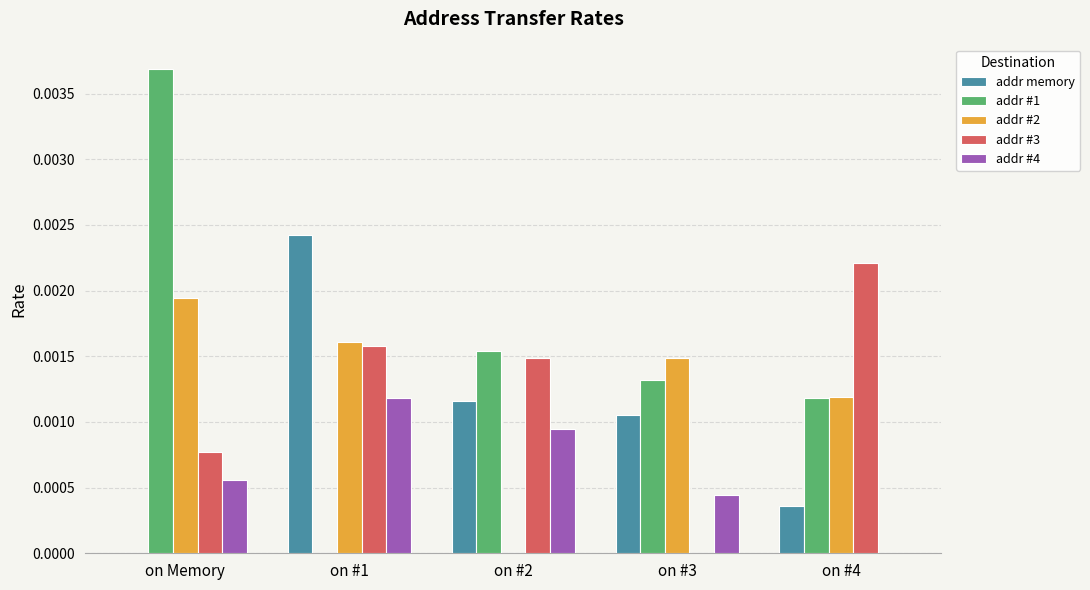

True or false: addr #4 has a value of 0.0 at on #4.

True